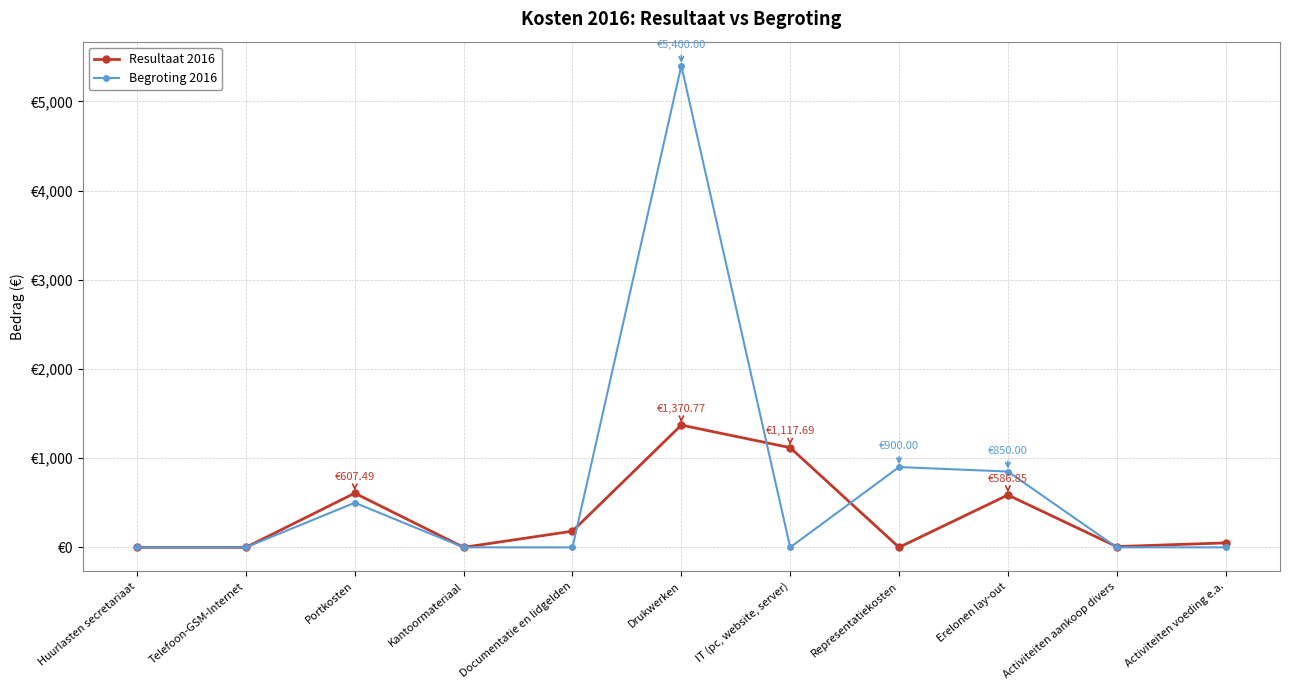

In Resultaat 2016, how many points are lower than both neighbors (excluding endpoints)?

3